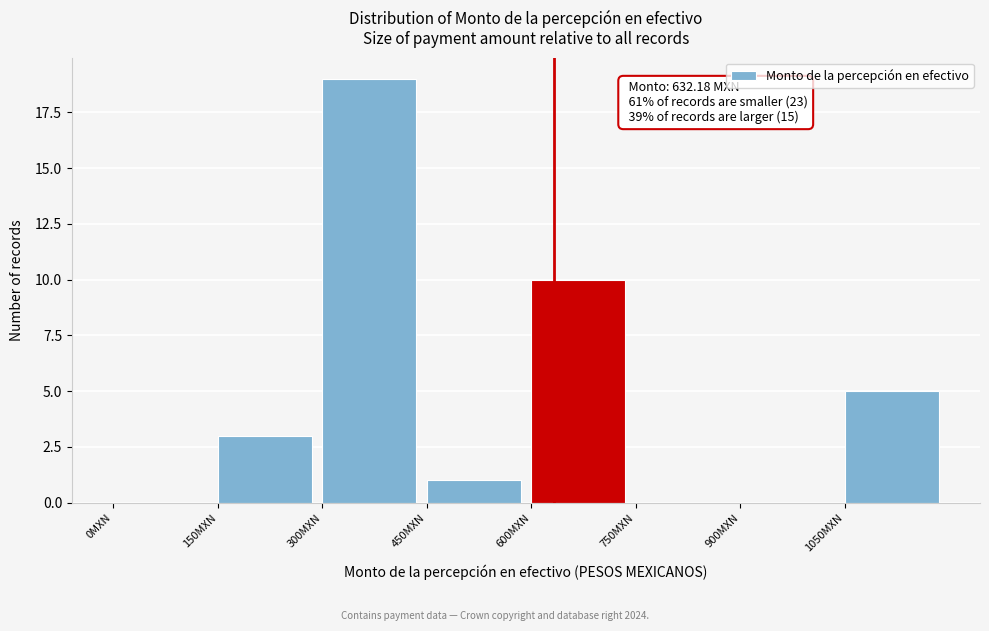

Which range on the x-axis has the tallest bar?

300 to 450